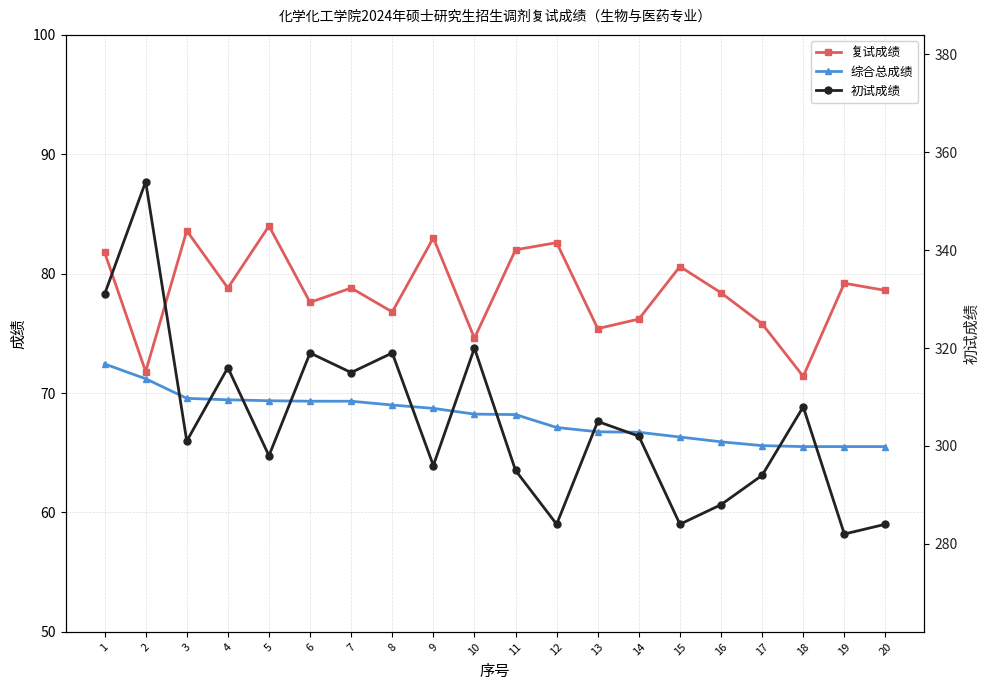

True or false: 综合总成绩 and 复试成绩 intersect in this chart.

False